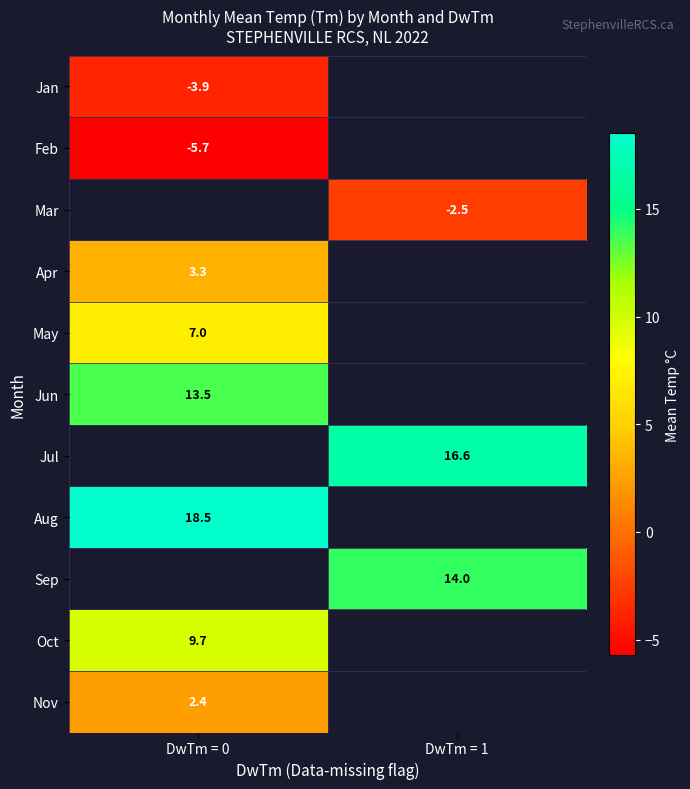

True or false: May has a value of 7.0 at DwTm = 0.

True